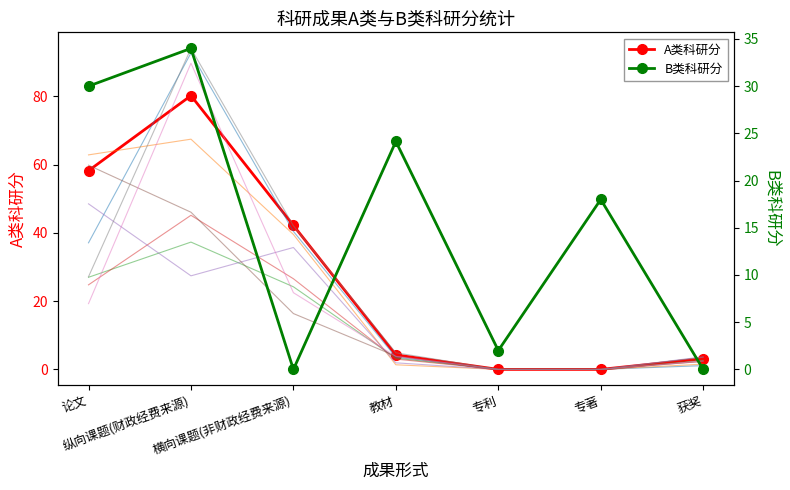

Reading right to left, list all the values displayed in this chart.

A类科研分: 获奖=3.2	专著=0.0	专利=0.0	教材=4.2	横向课题(非财政经费来源)=42.2	纵向课题(财政经费来源)=80.2	论文=58.2
B类科研分: 获奖=0.0	专著=18.0	专利=2.0	教材=24.1	横向课题(非财政经费来源)=0.0	纵向课题(财政经费来源)=34.0	论文=30.0